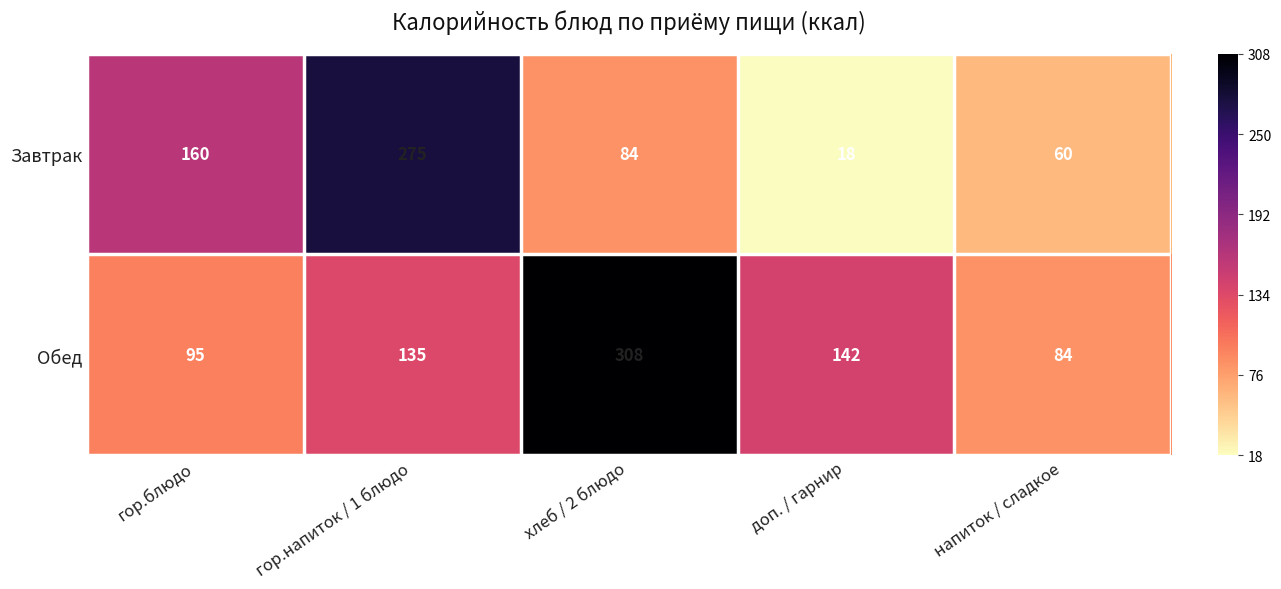

What is the approximate value of Обед at напиток / сладкое, to the nearest 5?

85